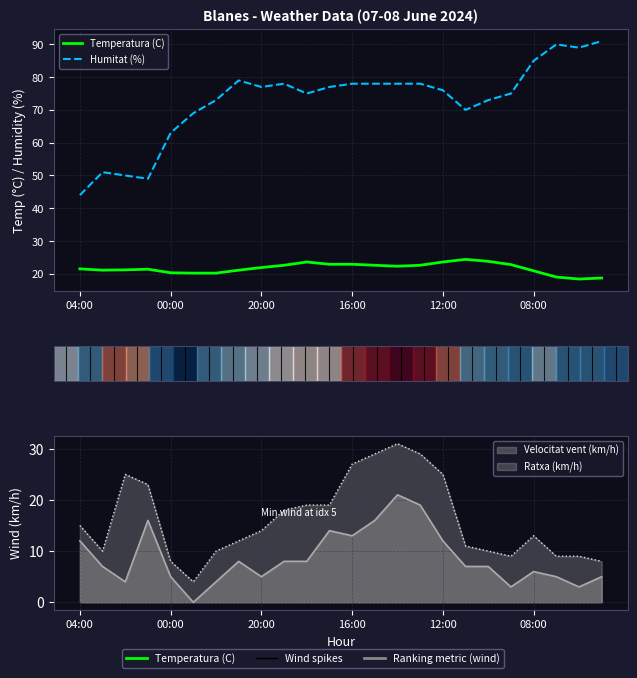

At which label does Temperatura (C) first exceed 21?

04:00